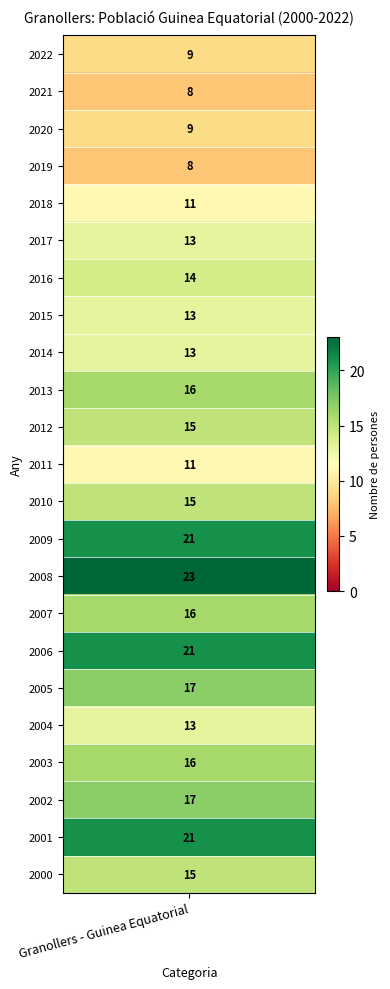

Read the value at 18, to the nearest 10.

10